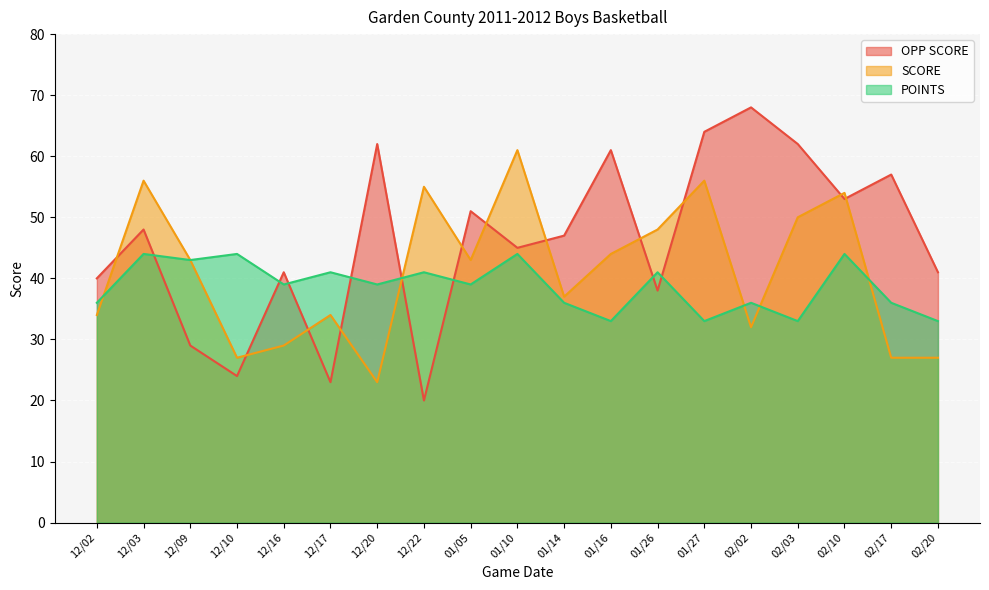

What is the minimum value shown in the chart?

20